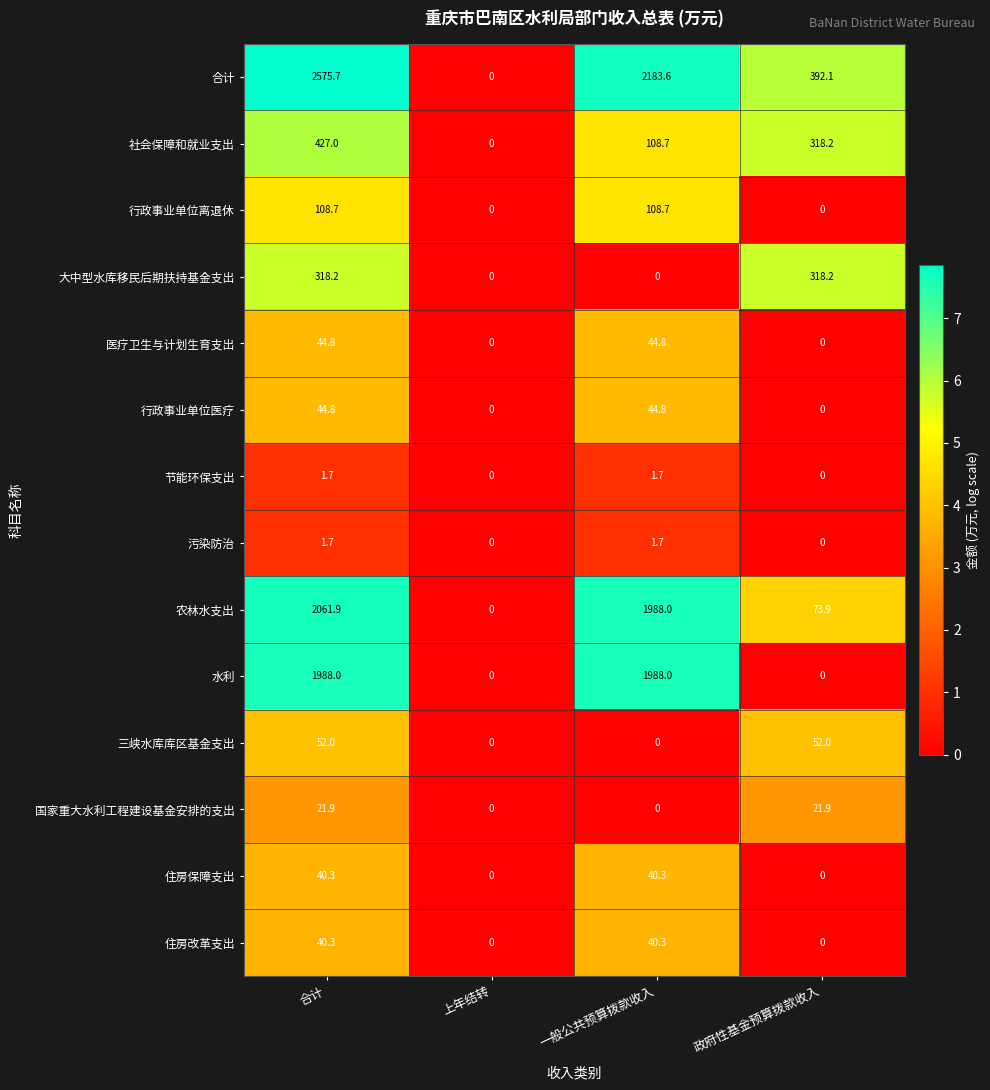

What is the difference between the second highest and minimum values in the 行政事业单位医疗 series?

44.8